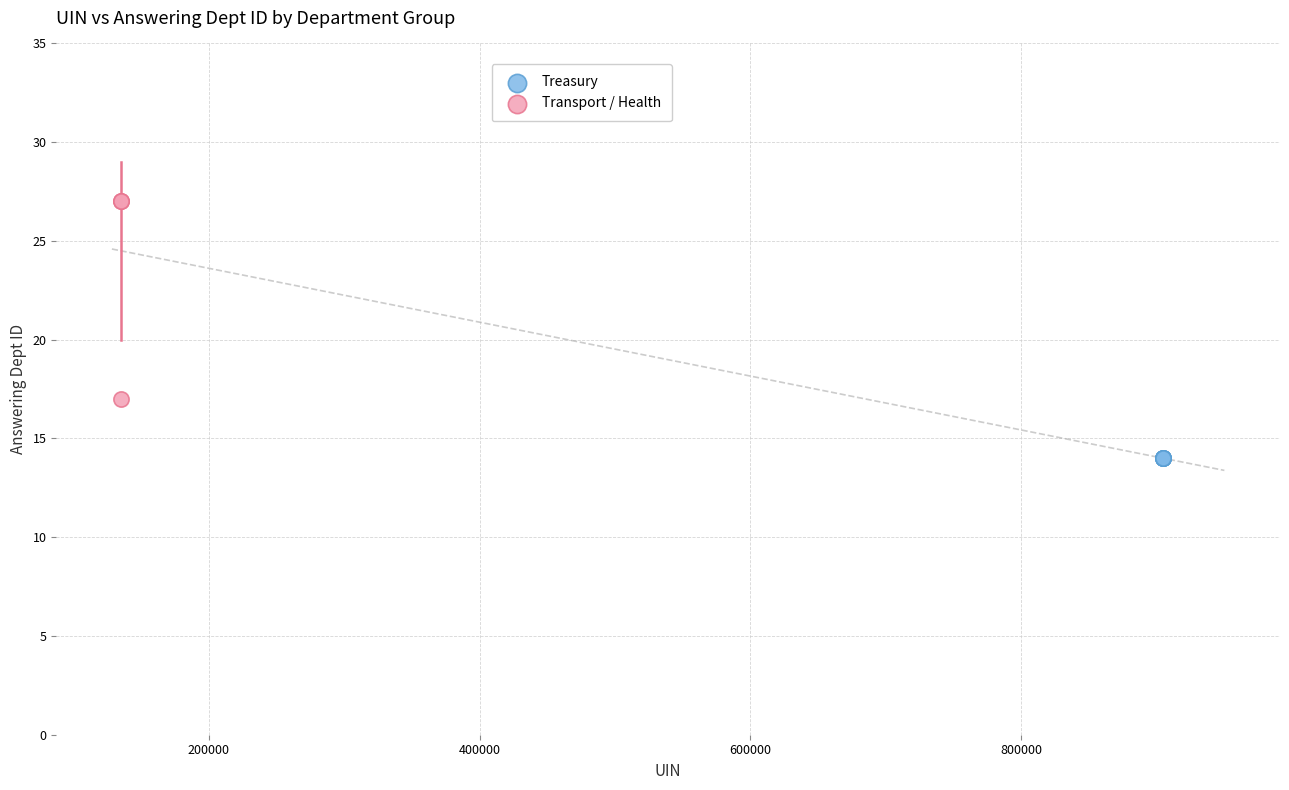

Which series reaches the minimum Y coordinate?

Treasury